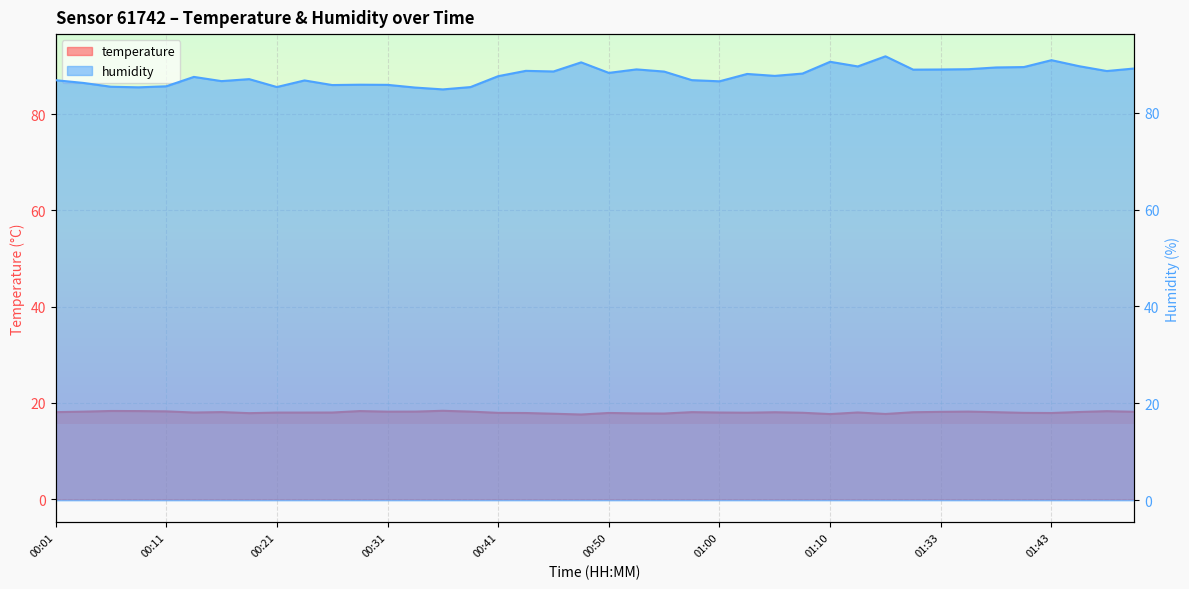

Rank the categories by temperature value from highest to lowest.

00:36, 00:06, 00:09, 00:28, 01:54, 00:11, 00:33, 00:38, 01:35, 00:04, 00:31, 01:57, 01:33, 01:46, 00:16, 00:01, 00:58, 01:38, 01:05, 01:30, 01:21, 00:14, 00:26, 01:00, 00:21, 00:23, 01:03, 01:08, 00:41, 01:40, 00:50, 00:43, 01:43, 00:18, 00:53, 00:55, 00:45, 01:25, 01:10, 00:48